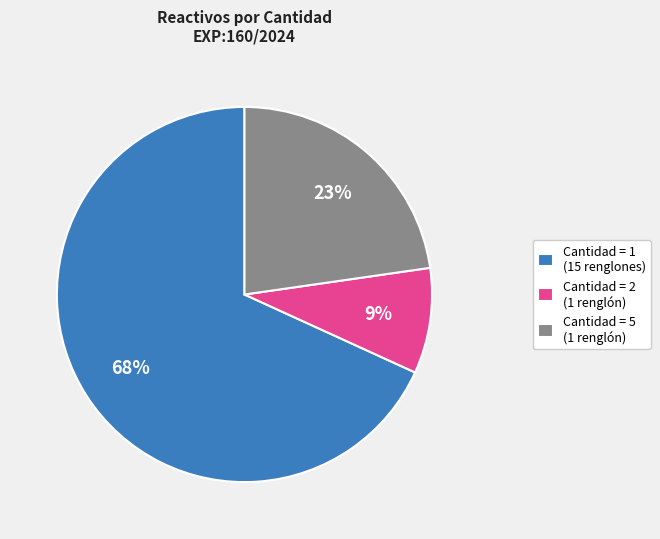

Is there a majority slice in this chart?

Yes